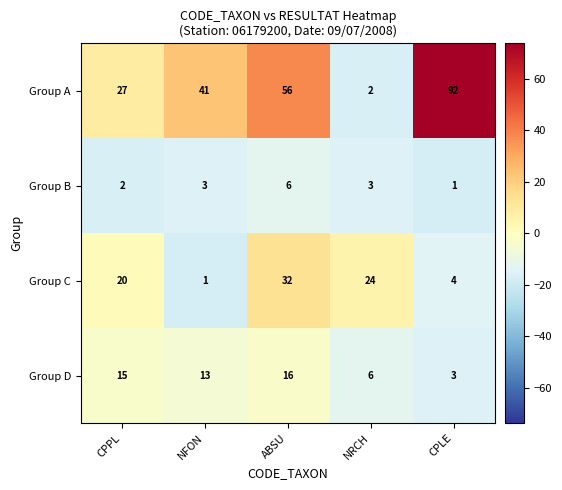

What is the difference between the highest and lowest values at NRCH?

22